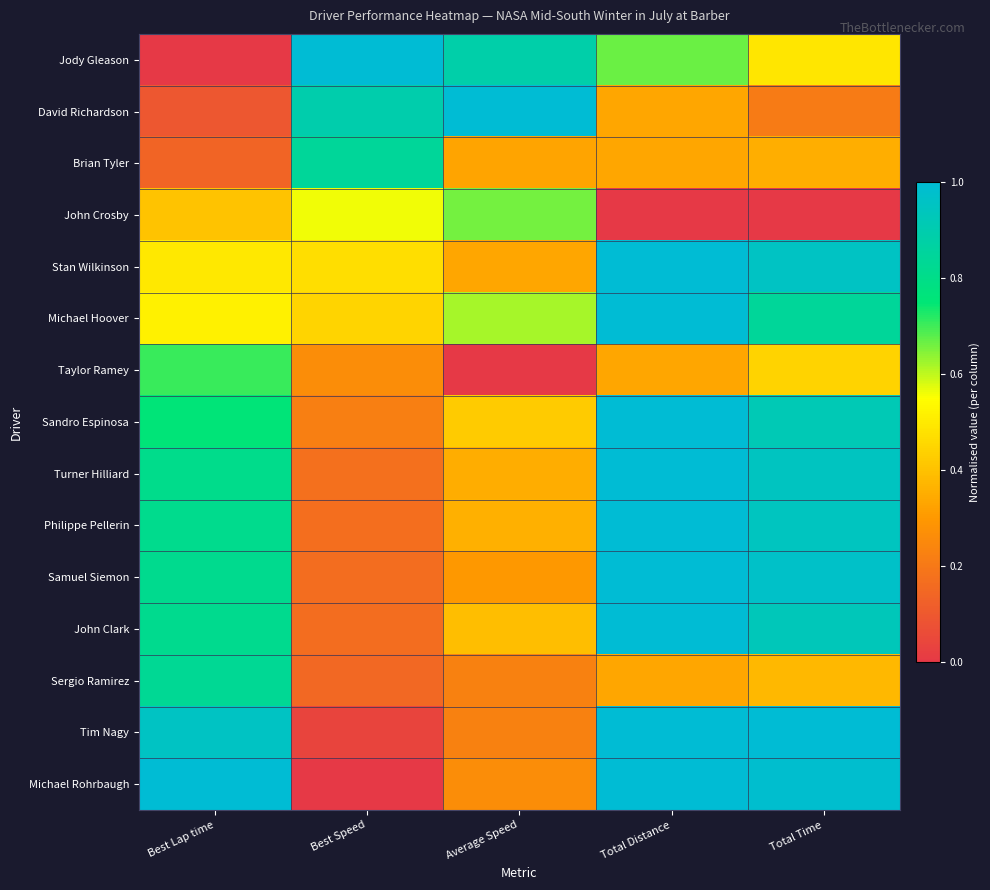

Reading left to right, extract all data points from this chart.

Jody Gleason: Best Lap time=0.0	Best Speed=1.0	Average Speed=0.9	Total Distance=0.7	Total Time=0.5
David Richardson: Best Lap time=0.1	Best Speed=0.9	Average Speed=1.0	Total Distance=0.3	Total Time=0.2
Brian Tyler: Best Lap time=0.1	Best Speed=0.8	Average Speed=0.3	Total Distance=0.3	Total Time=0.4
John Crosby: Best Lap time=0.4	Best Speed=0.6	Average Speed=0.7	Total Distance=0.0	Total Time=0.0
Stan Wilkinson: Best Lap time=0.5	Best Speed=0.5	Average Speed=0.3	Total Distance=1.0	Total Time=1.0
Michael Hoover: Best Lap time=0.5	Best Speed=0.4	Average Speed=0.6	Total Distance=1.0	Total Time=0.8
Taylor Ramey: Best Lap time=0.7	Best Speed=0.3	Average Speed=0.0	Total Distance=0.3	Total Time=0.4
Sandro Espinosa: Best Lap time=0.8	Best Speed=0.2	Average Speed=0.4	Total Distance=1.0	Total Time=0.9
Turner Hilliard: Best Lap time=0.8	Best Speed=0.2	Average Speed=0.3	Total Distance=1.0	Total Time=0.9
Philippe Pellerin: Best Lap time=0.8	Best Speed=0.2	Average Speed=0.4	Total Distance=1.0	Total Time=0.9
Samuel Siemon: Best Lap time=0.8	Best Speed=0.2	Average Speed=0.3	Total Distance=1.0	Total Time=1.0
John Clark: Best Lap time=0.8	Best Speed=0.2	Average Speed=0.4	Total Distance=1.0	Total Time=0.9
Sergio Ramirez: Best Lap time=0.8	Best Speed=0.2	Average Speed=0.2	Total Distance=0.3	Total Time=0.4
Tim Nagy: Best Lap time=1.0	Best Speed=0.0	Average Speed=0.2	Total Distance=1.0	Total Time=1.0
Michael Rohrbaugh: Best Lap time=1.0	Best Speed=0.0	Average Speed=0.3	Total Distance=1.0	Total Time=1.0